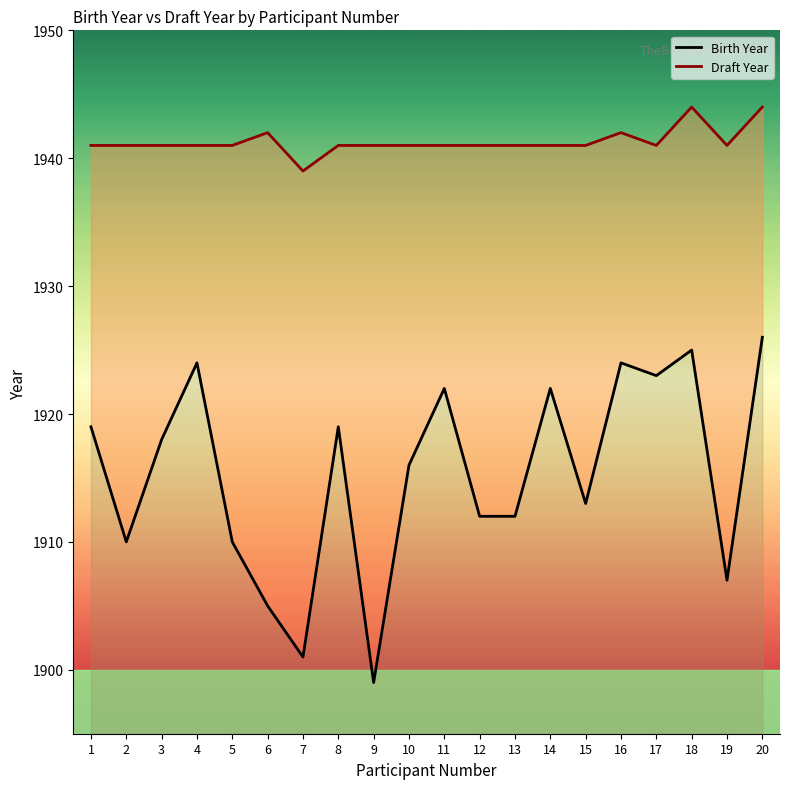

Reading left to right, list all the values displayed in this chart.

Birth Year: 1=1919	2=1910	3=1918	4=1924	5=1910	6=1905	7=1901	8=1919	9=1899	10=1916	11=1922	12=1912	13=1912	14=1922	15=1913	16=1924	17=1923	18=1925	19=1907	20=1926
Draft Year: 1=1941	2=1941	3=1941	4=1941	5=1941	6=1942	7=1939	8=1941	9=1941	10=1941	11=1941	12=1941	13=1941	14=1941	15=1941	16=1942	17=1941	18=1944	19=1941	20=1944